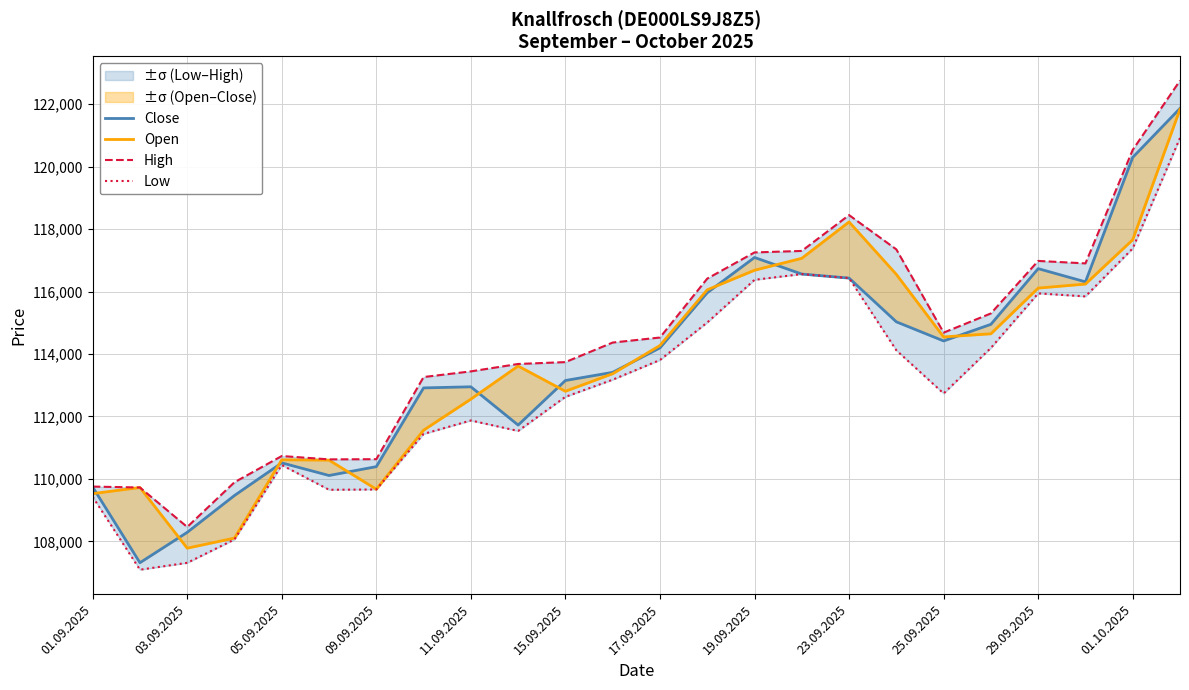

True or false: Open and High intersect in this chart.

False